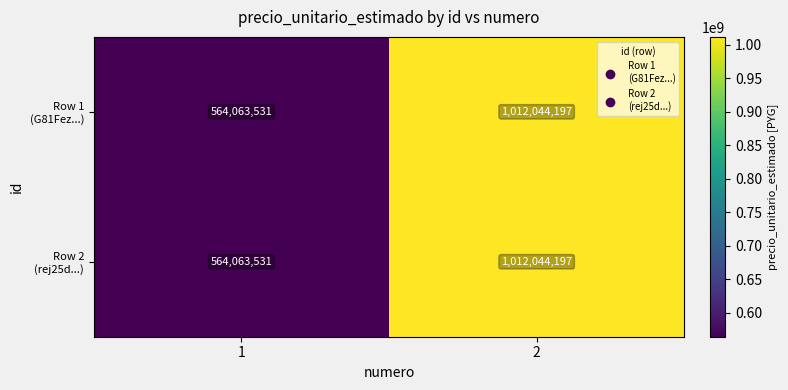

What is the greatest value displayed?

1012044197